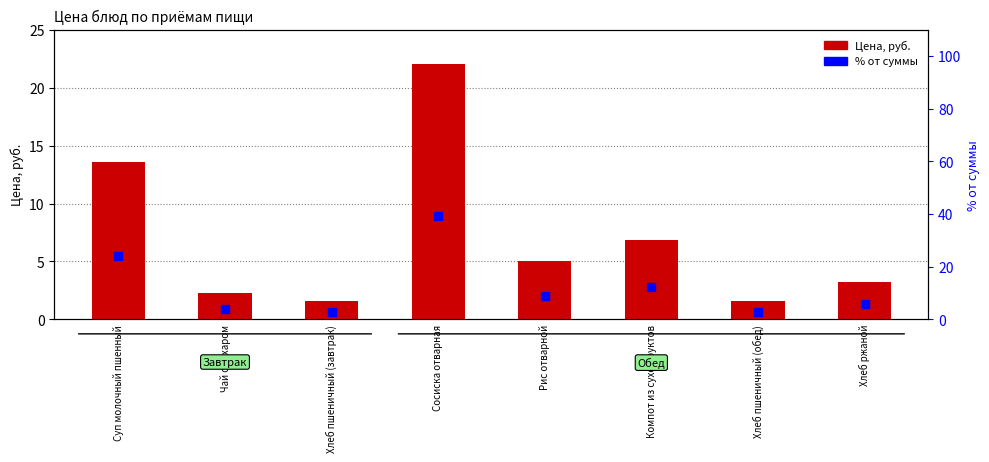

What are all the series names shown in the legend?

Цена, руб., % от суммы